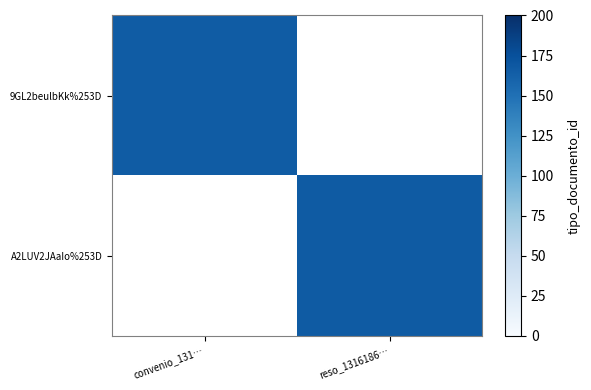

Rank the categories by 9GL2beulbKk%253D value from highest to lowest.

convenio_131…, reso_1316186…